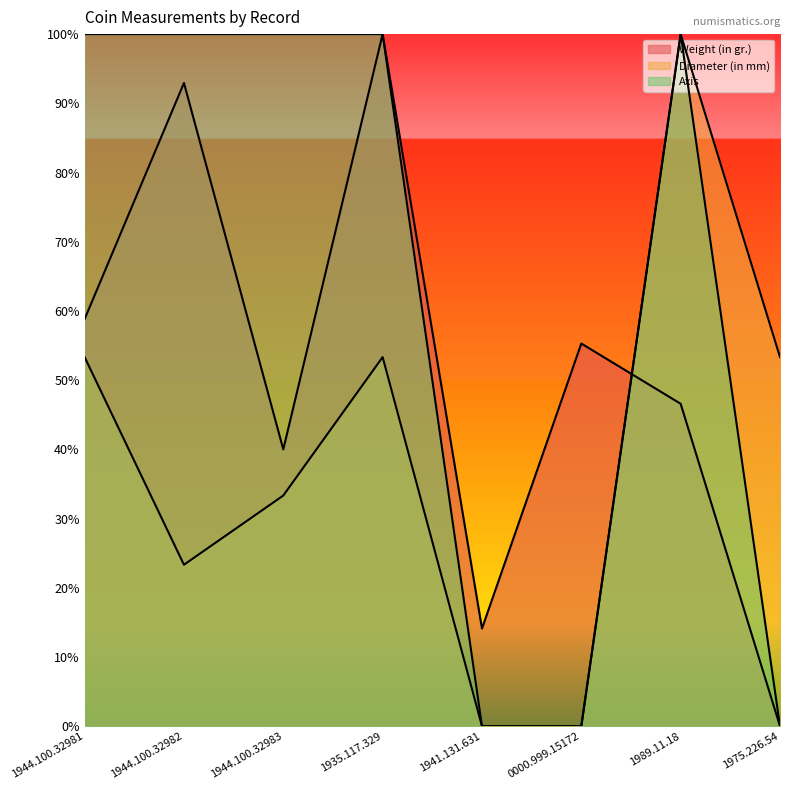

Rank the categories by Weight (in gr.) value from highest to lowest.

1935.117.329, 1944.100.32982, 1944.100.32981, 0000.999.15172, 1989.11.18, 1944.100.32983, 1941.131.631, 1975.226.54